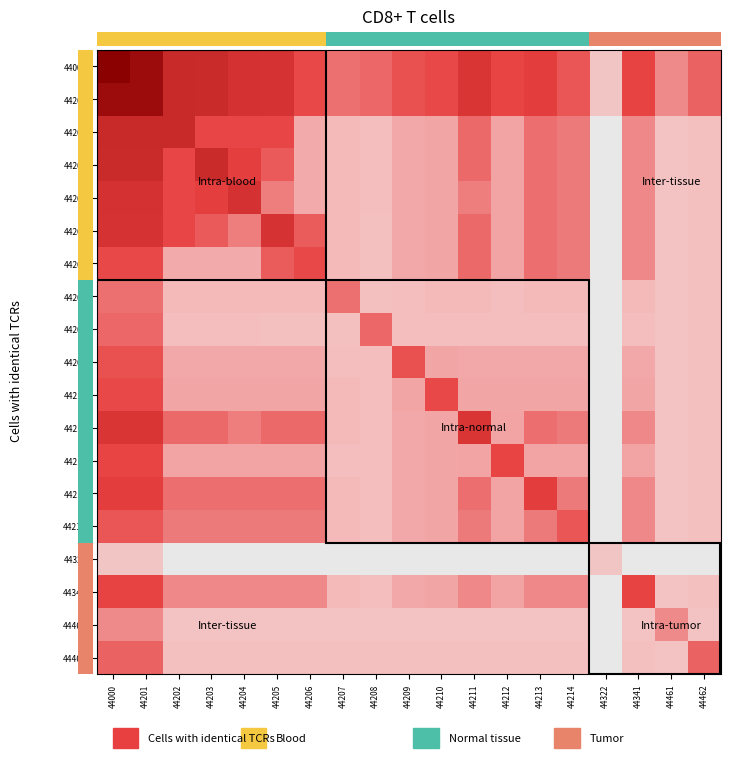

At how many categories does at least one series exceed 1?

19